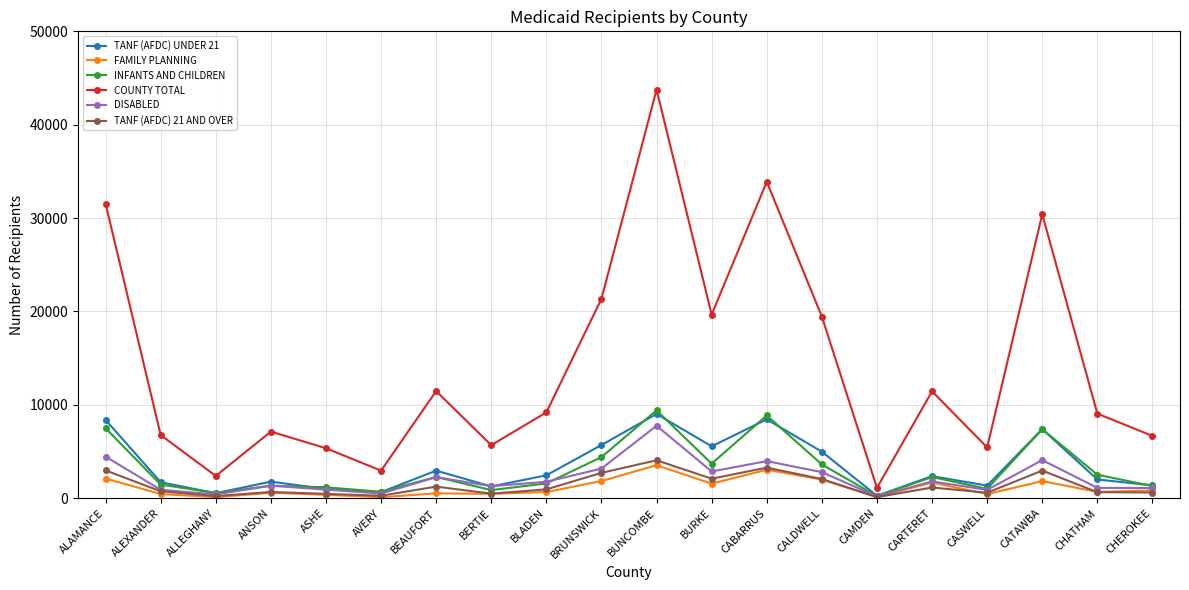

Is the value of INFANTS AND CHILDREN at BUNCOMBE greater than the value of FAMILY PLANNING at CARTERET?

Yes